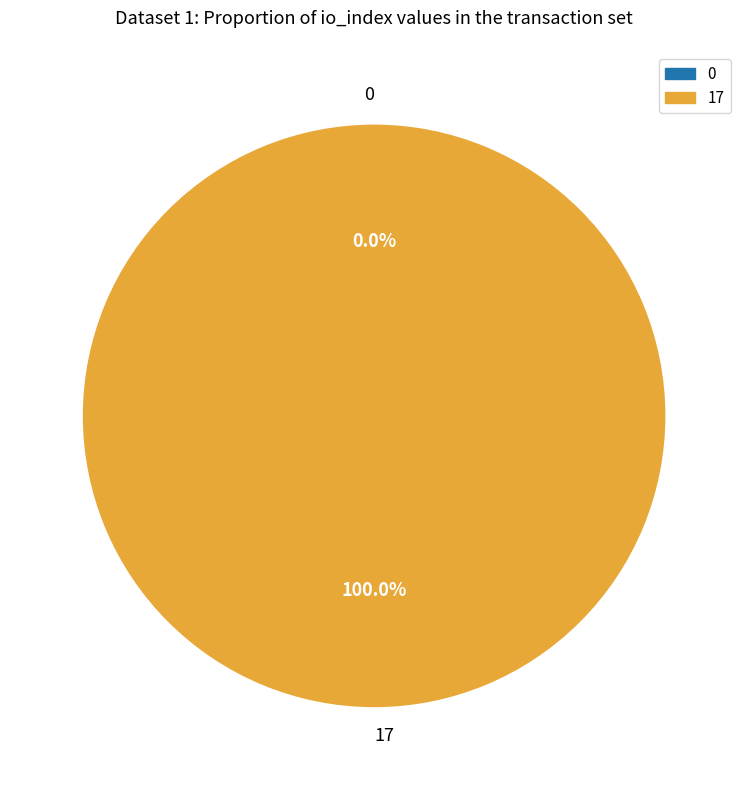

Rank the categories by value from lowest to highest.

0, 17